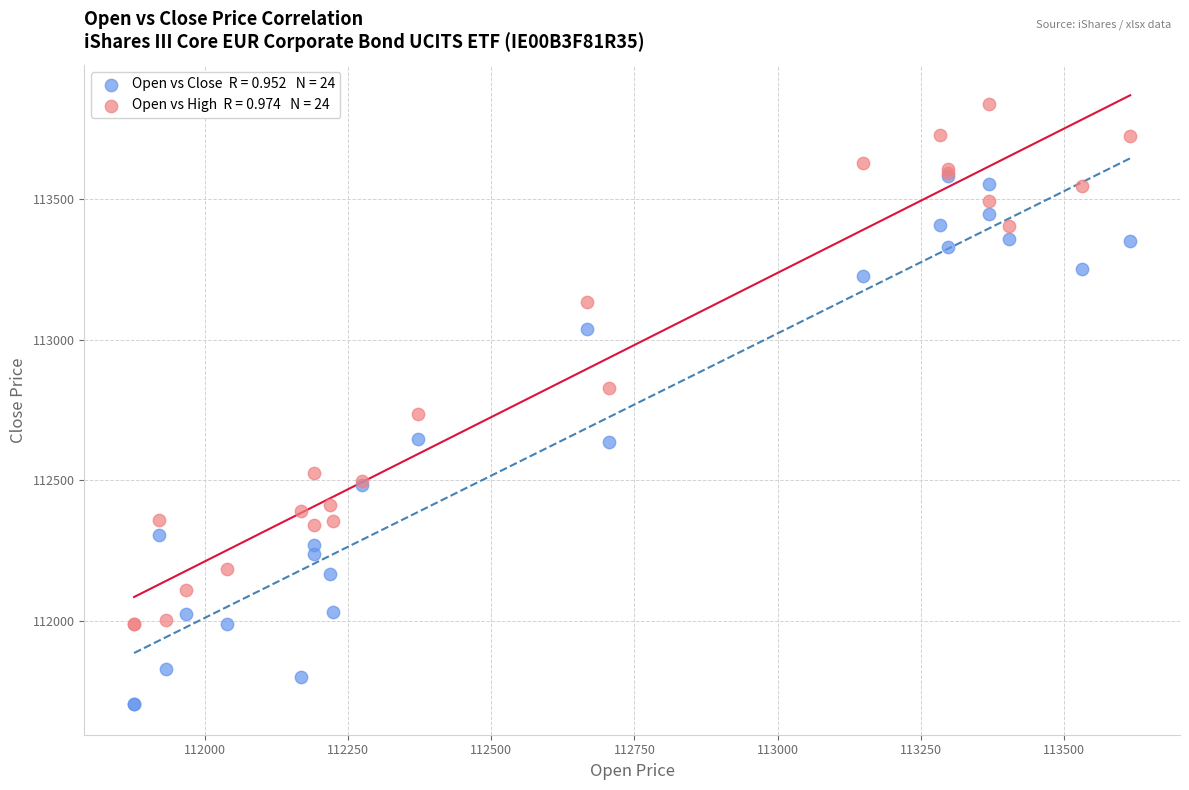

Across all series, what Y value is closest to 112770?

112736